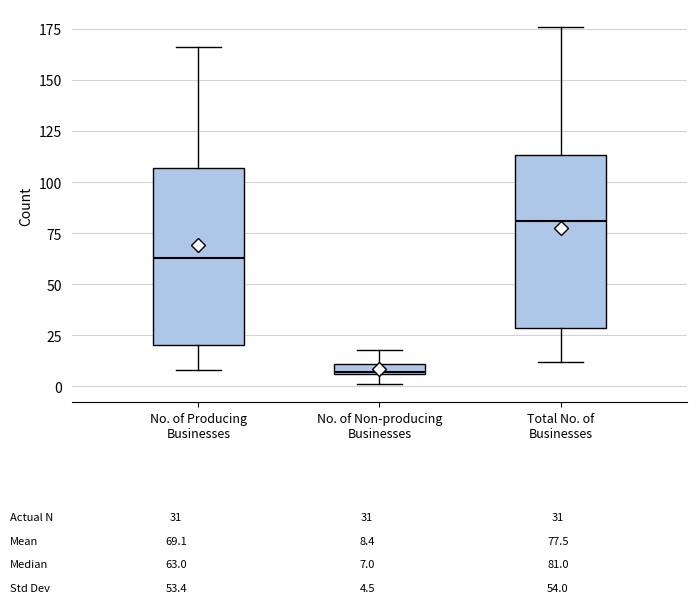

Which box's median line is the lowest?

No. of Non-producing Businesses